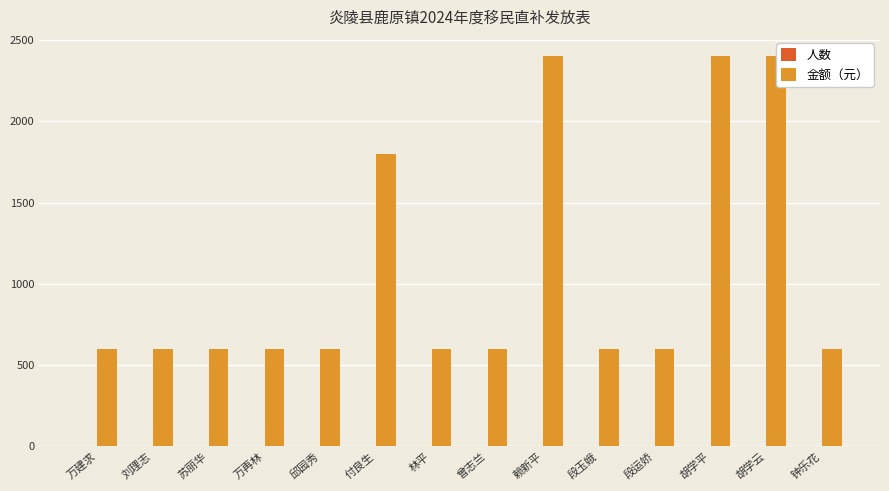

What are all the series names shown in the legend?

人数, 金额（元）